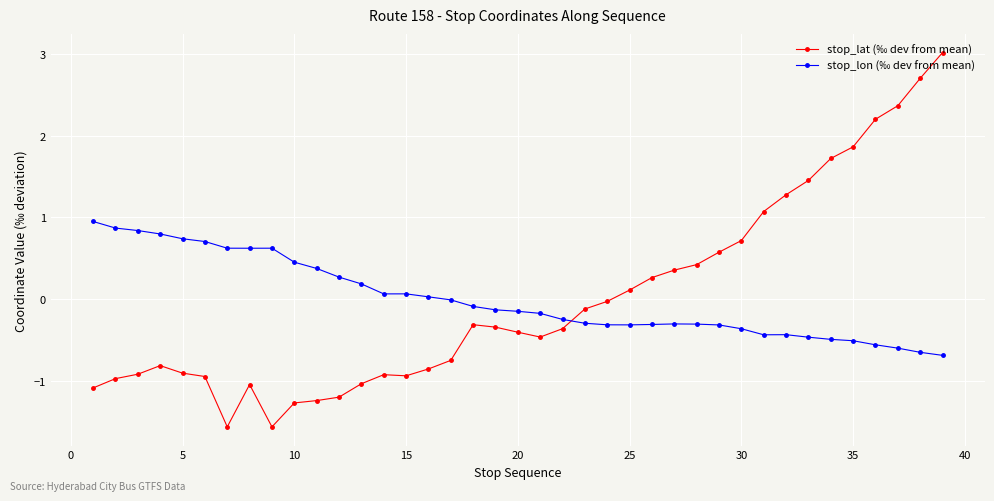

What is the value of the stop_lat (‰ dev from mean) point at the 2nd from the left?

-1.0